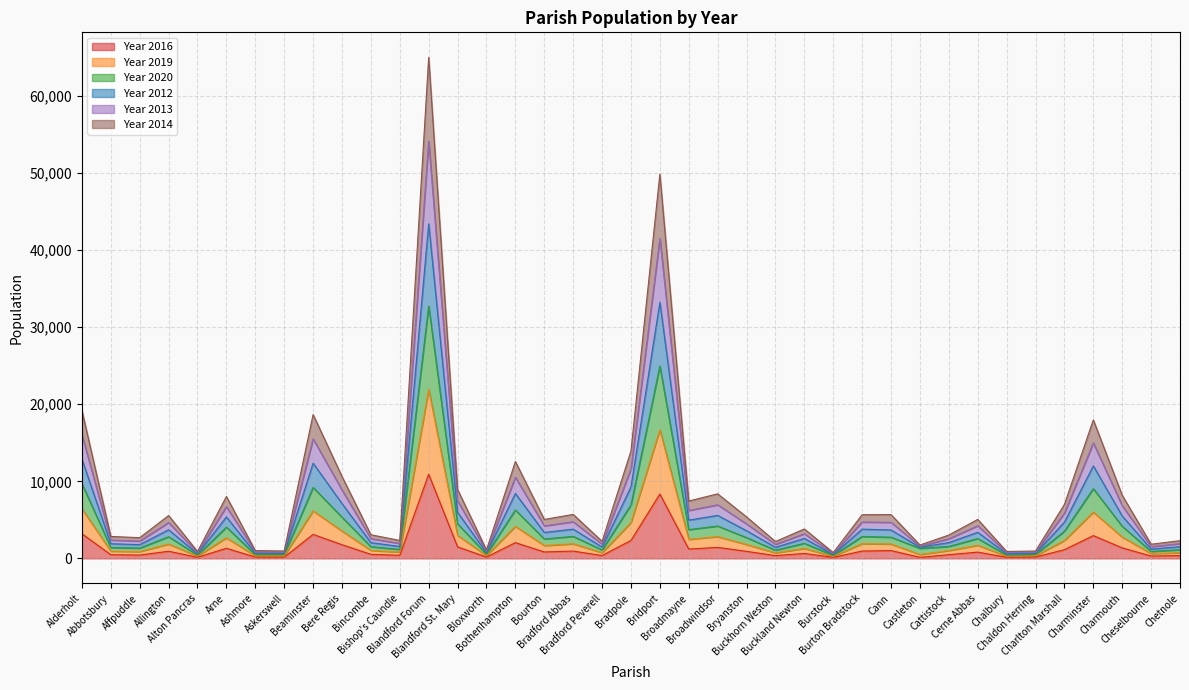

Between Alderholt and Bradford Abbas, which series saw the biggest shift?

Year 2012